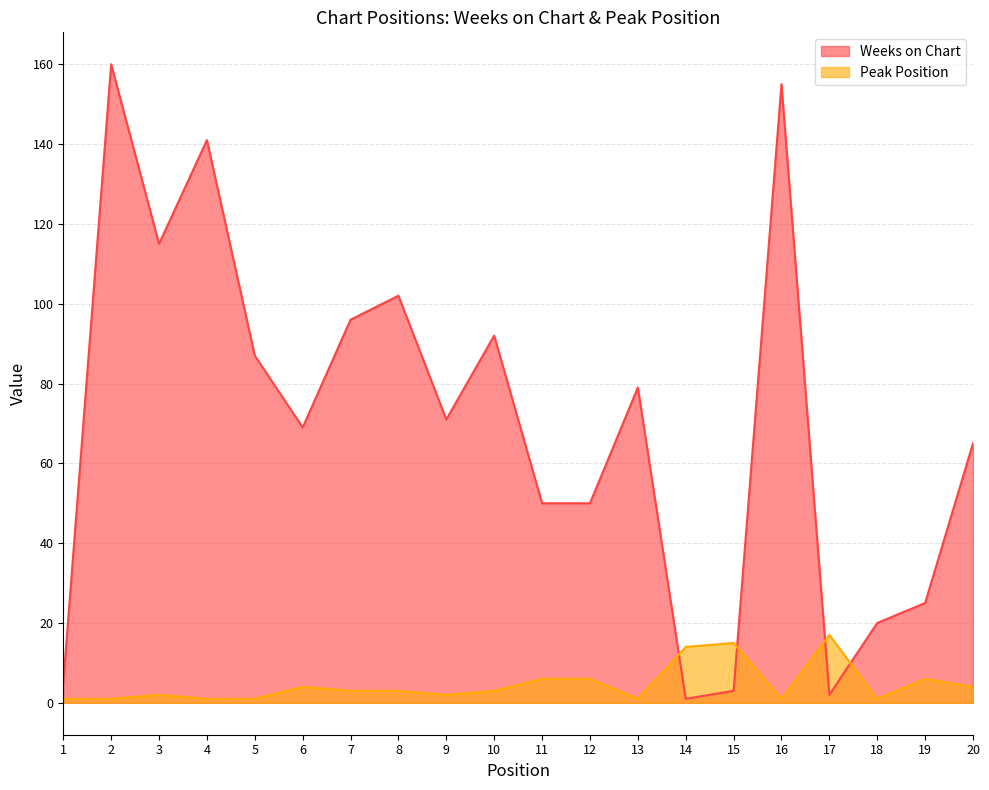

Which category has the lowest value across all series?

14